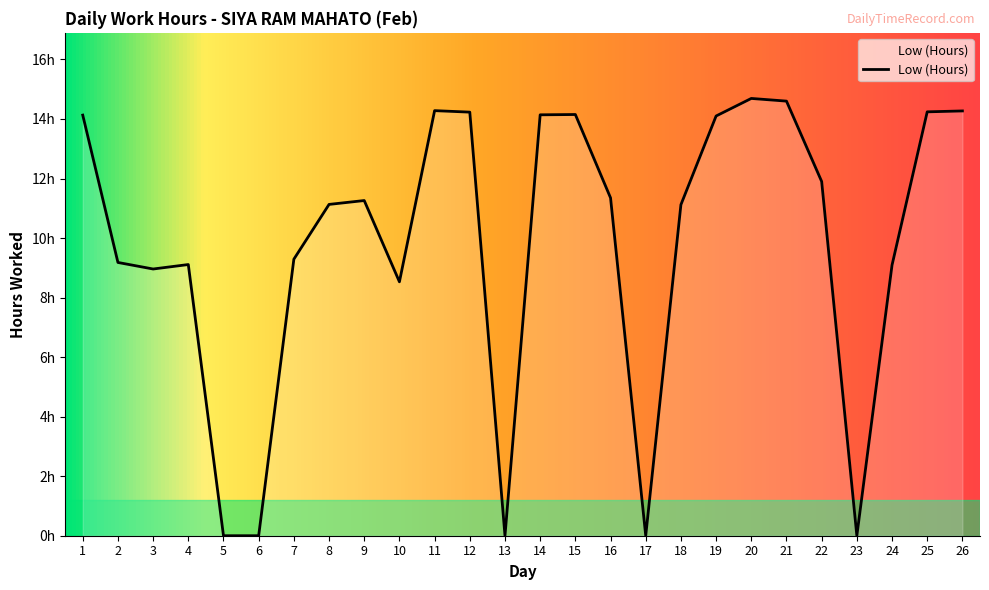

How many interior local valleys (lower than both neighbors) does the data have?

5